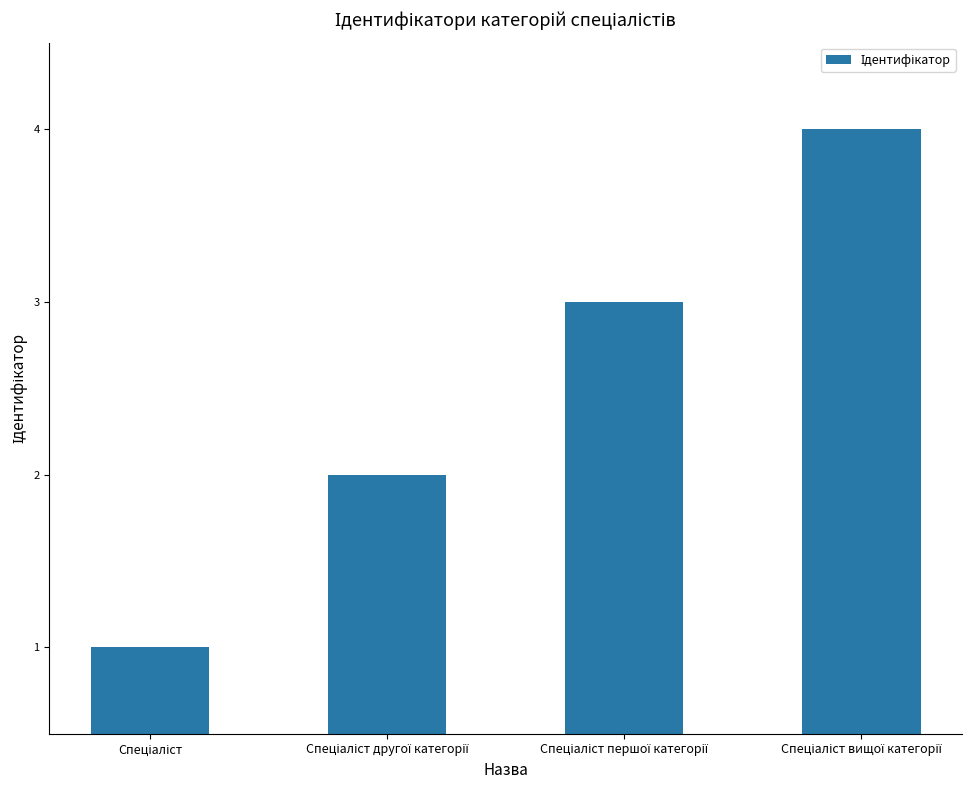

What is the difference between the maximum and minimum values?

3